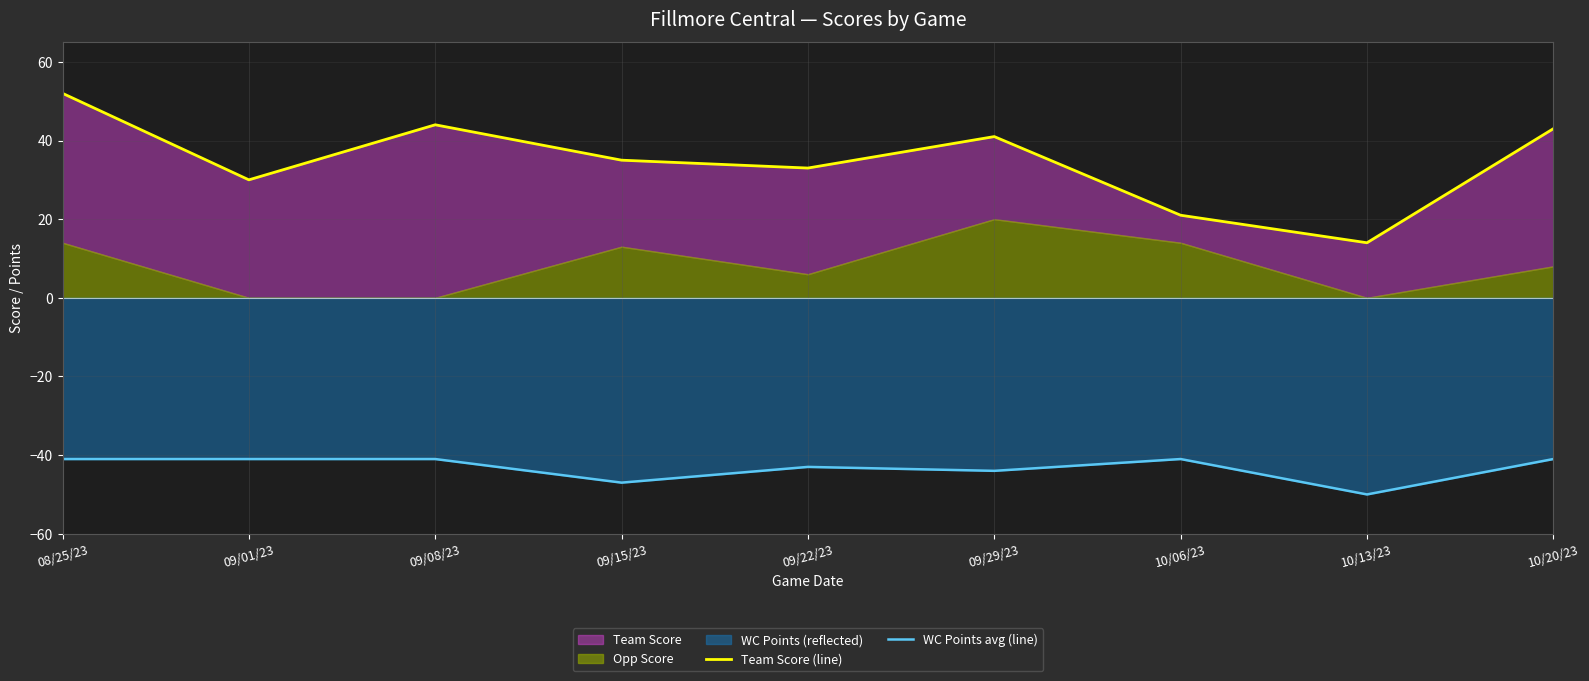

At which label does WC Points avg (line) reach its minimum?

10/13/23